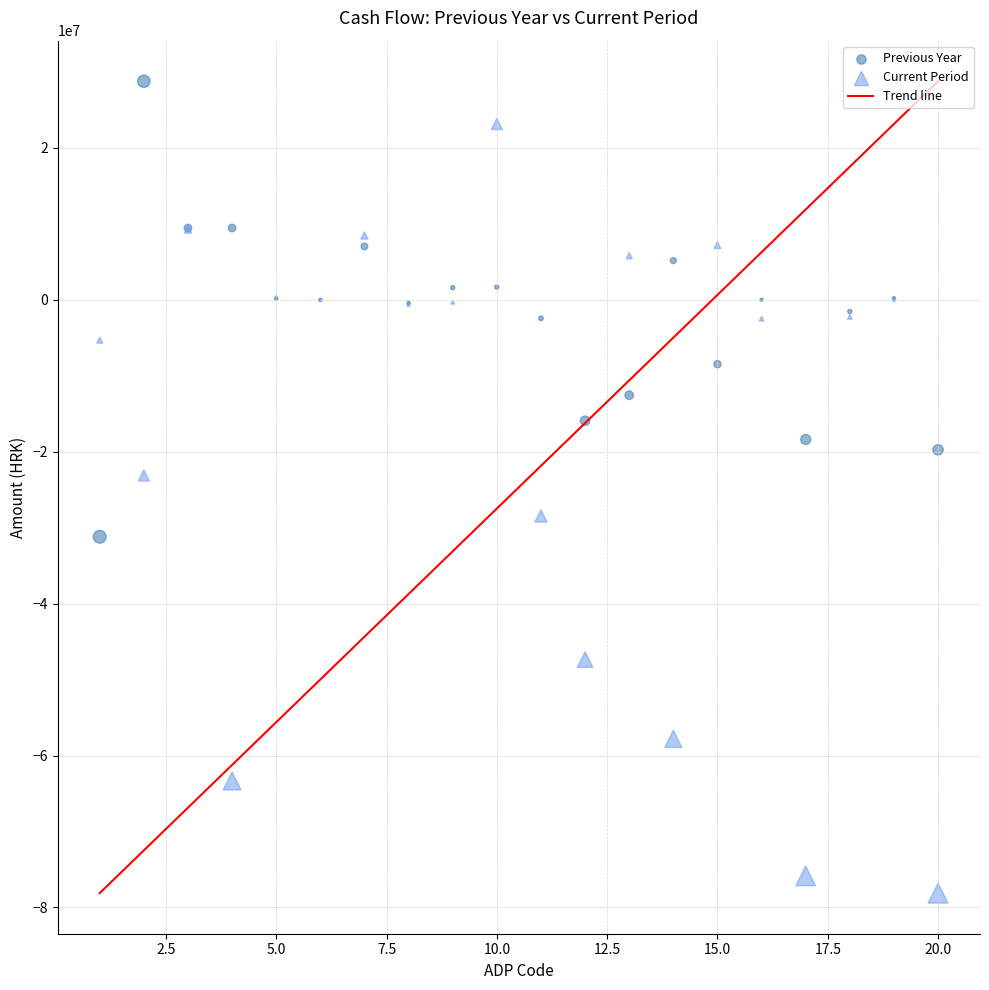

Which series reaches the maximum Y coordinate?

Previous Year